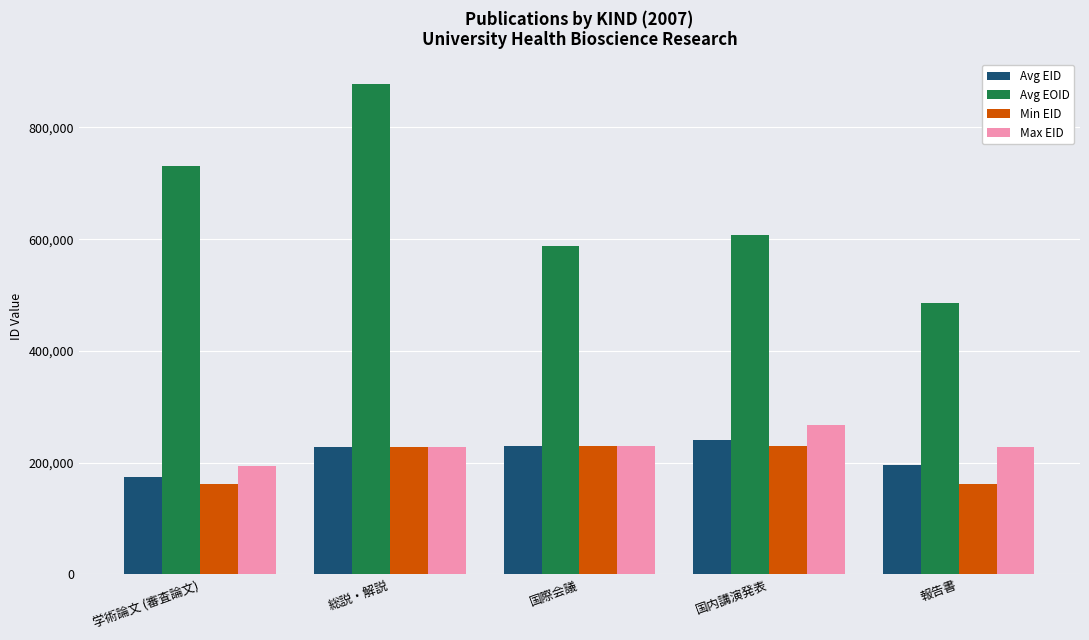

What is the difference between the second highest and second lowest values in the Max EID series?

1282